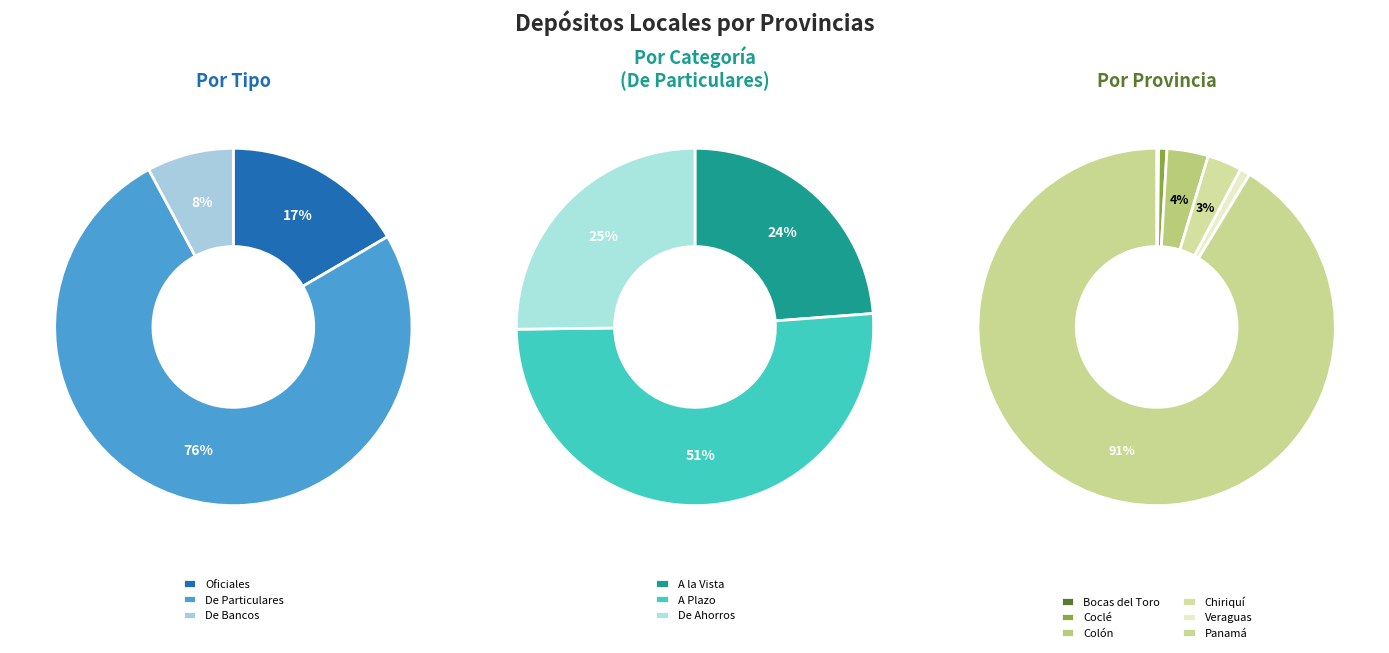

How much of the chart is everything except Oficiales?

83.4%